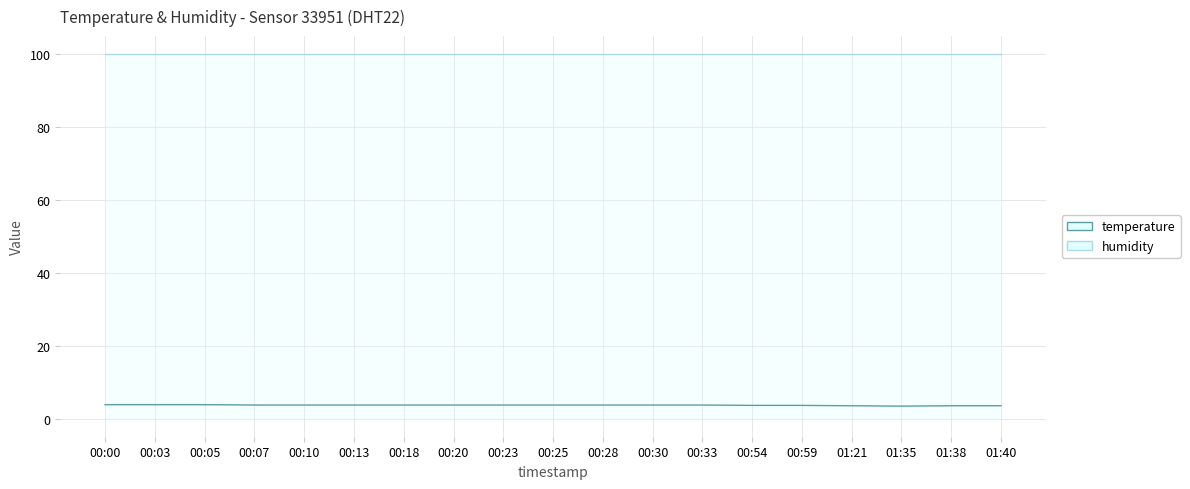

True or false: temperature and humidity cross at least once.

False